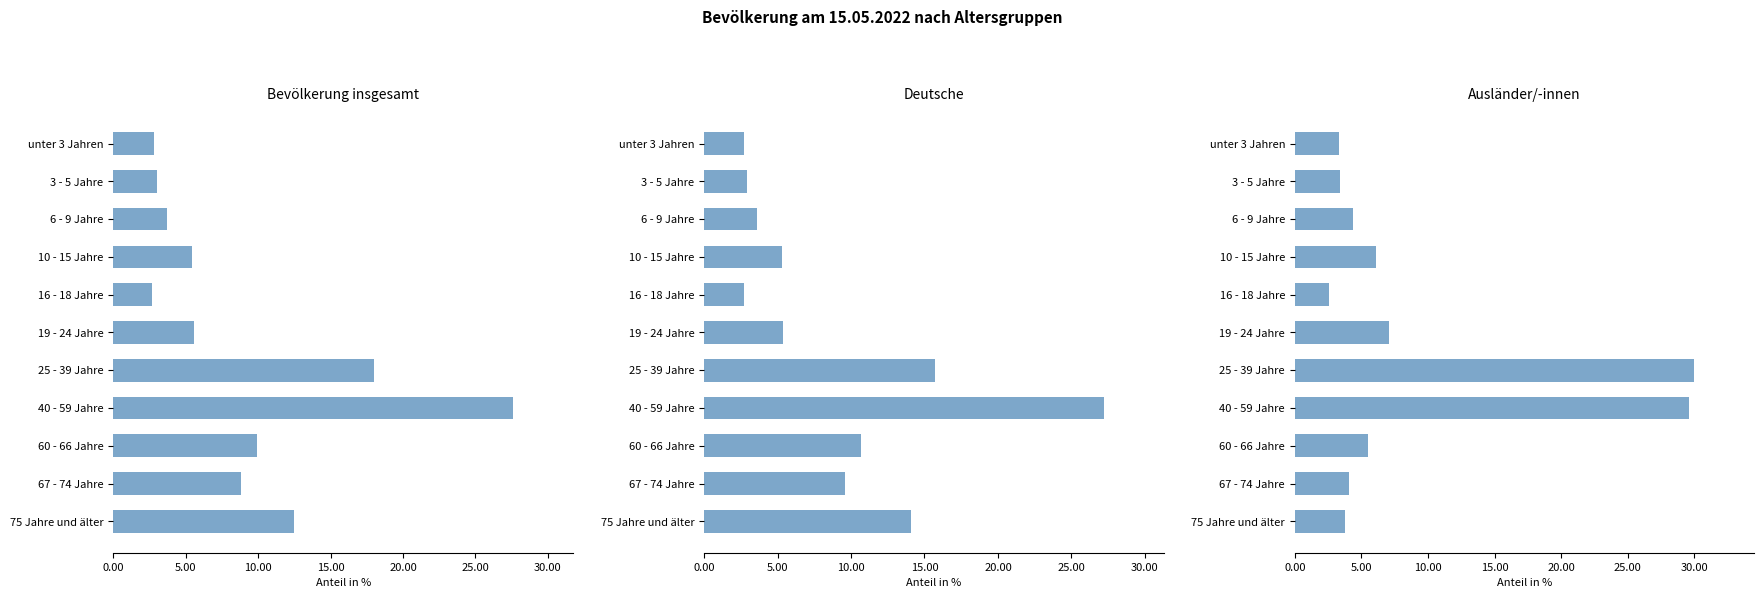

The value of Deutsche % at 35.00 is 41.9. True or false?

False